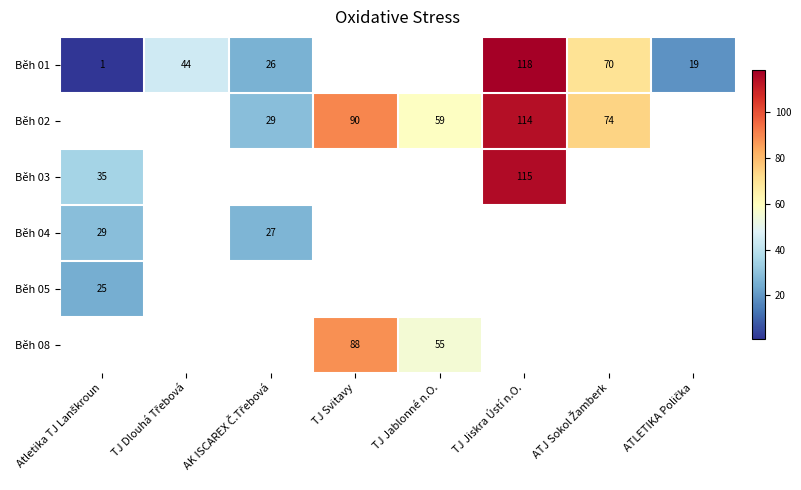

Is it true that Běh 08 equals 55 at TJ Jablonné n.O.?

True